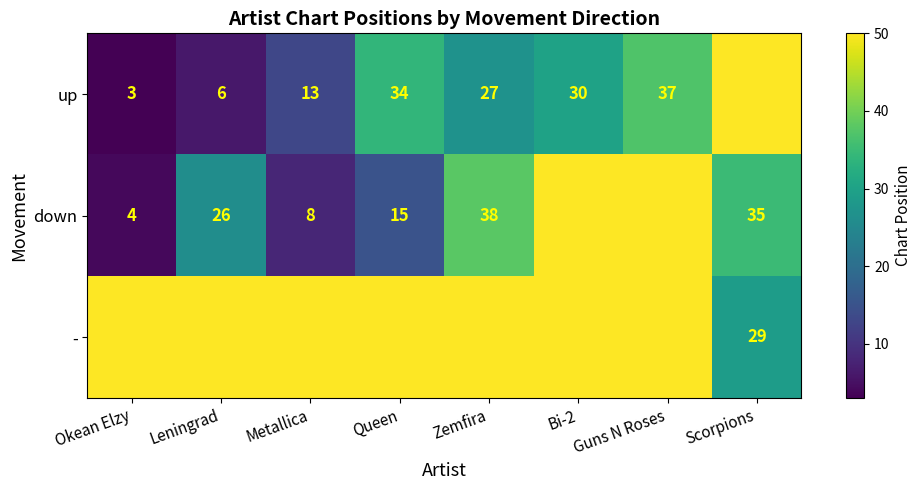

The value of up at Guns N Roses is 58. True or false?

False